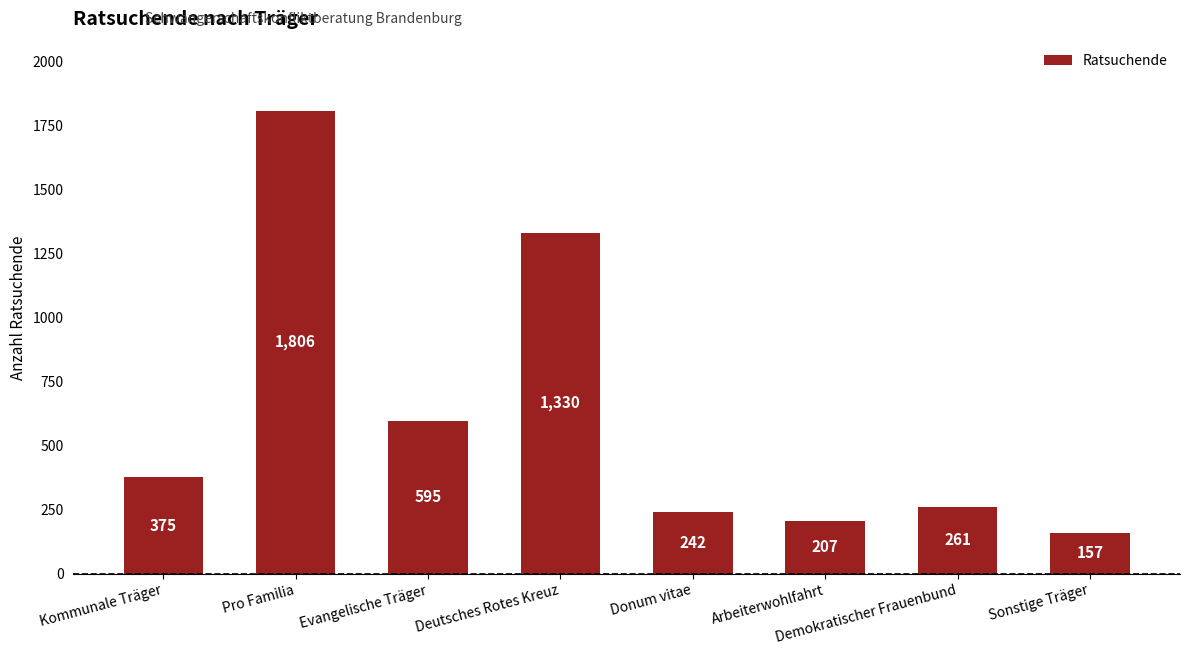

At which category does the chart reach its minimum across all series?

Sonstige Träger